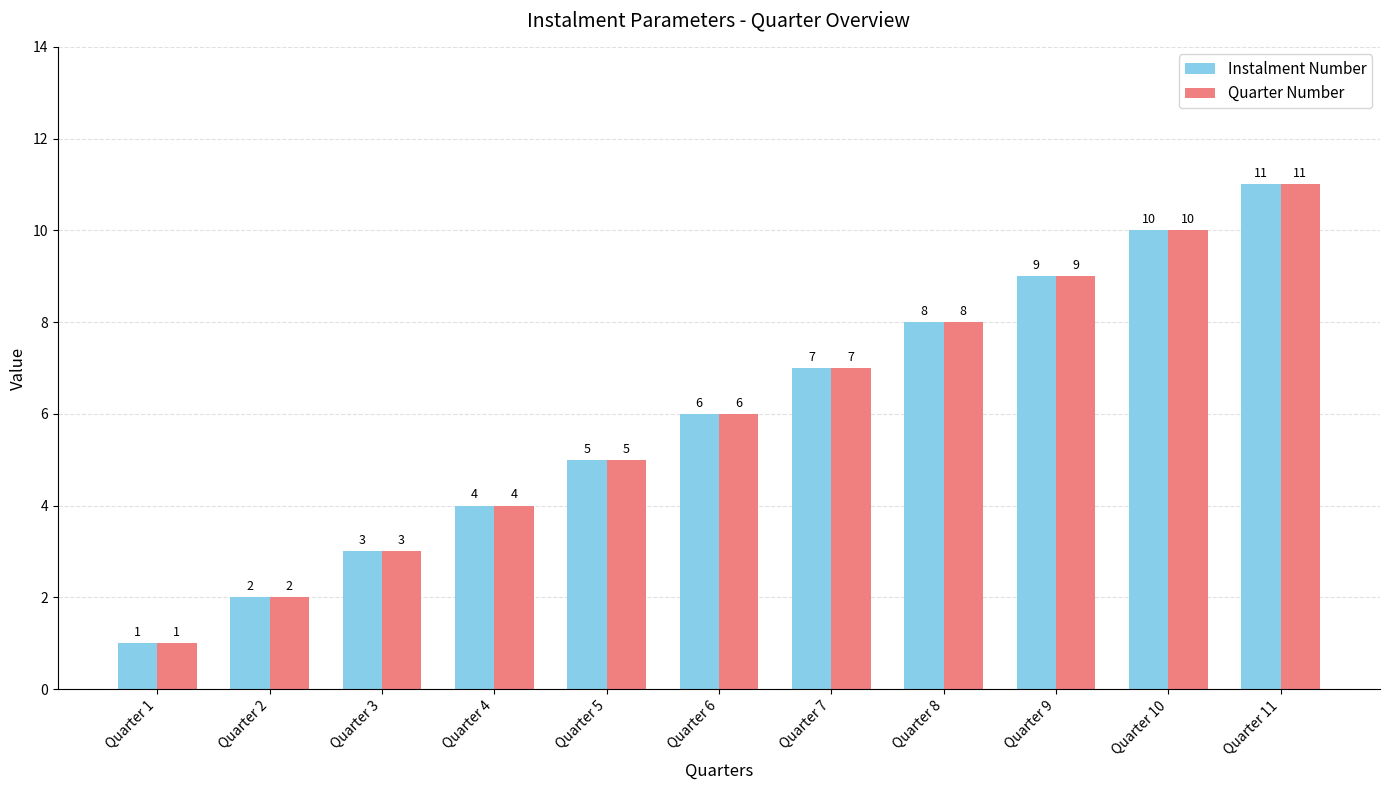

How many series are shown in this chart?

2